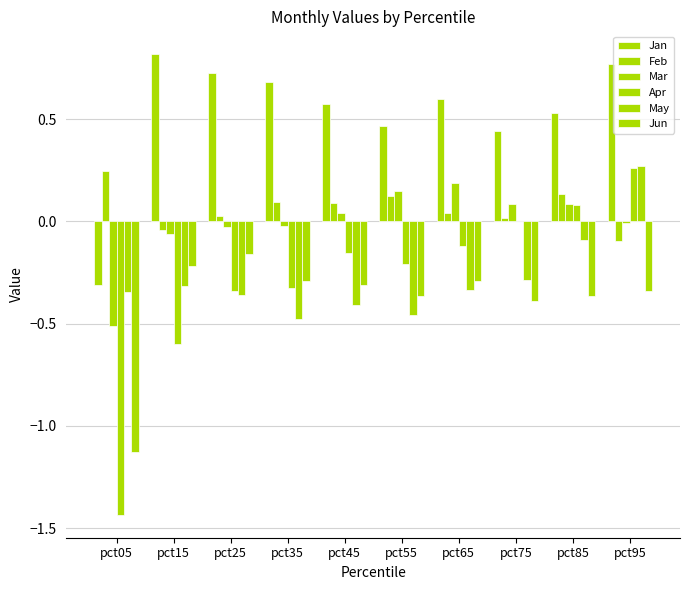

Which category has the highest value in the Apr series?

pct95